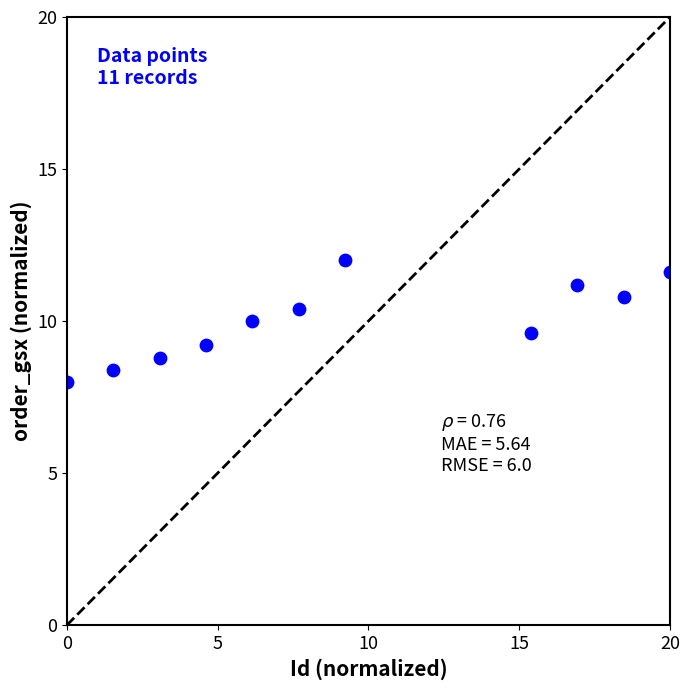

What is the range of X values (max minus min)?

20.0